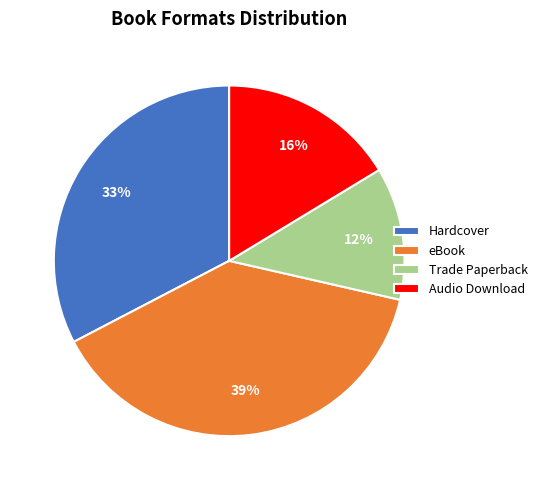

What is the ratio of the value at eBook to the value at Hardcover?

1.2